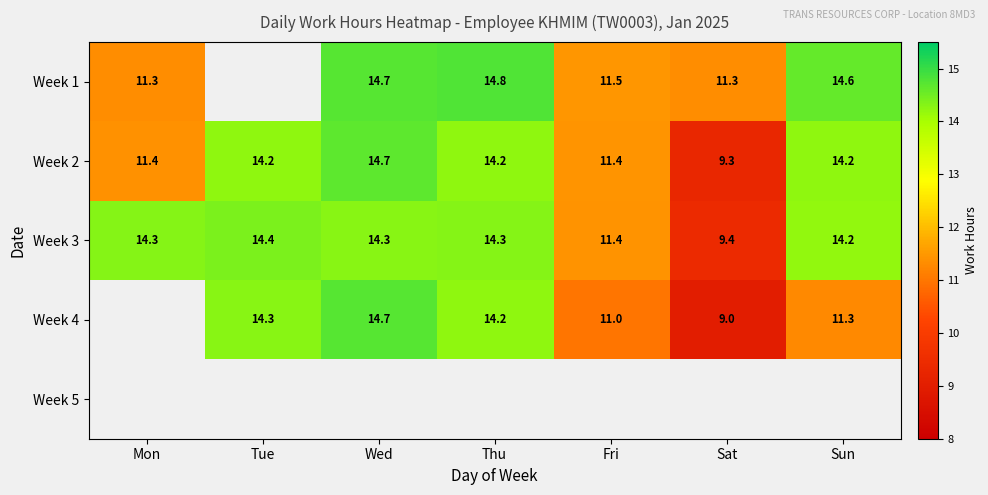

The value of Week 1 at Mon is 3.3. True or false?

False